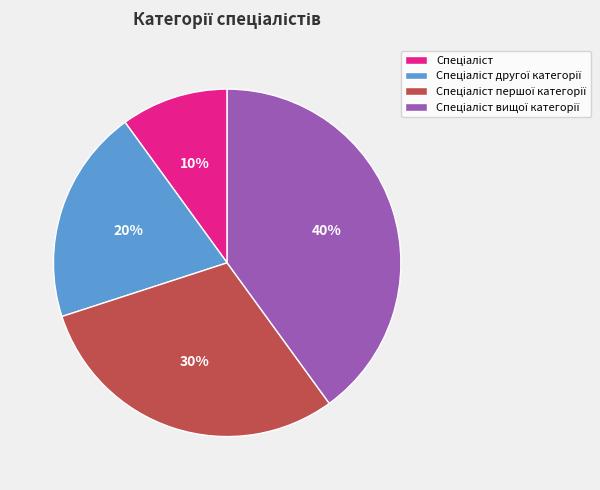

Is there a majority slice in this chart?

No